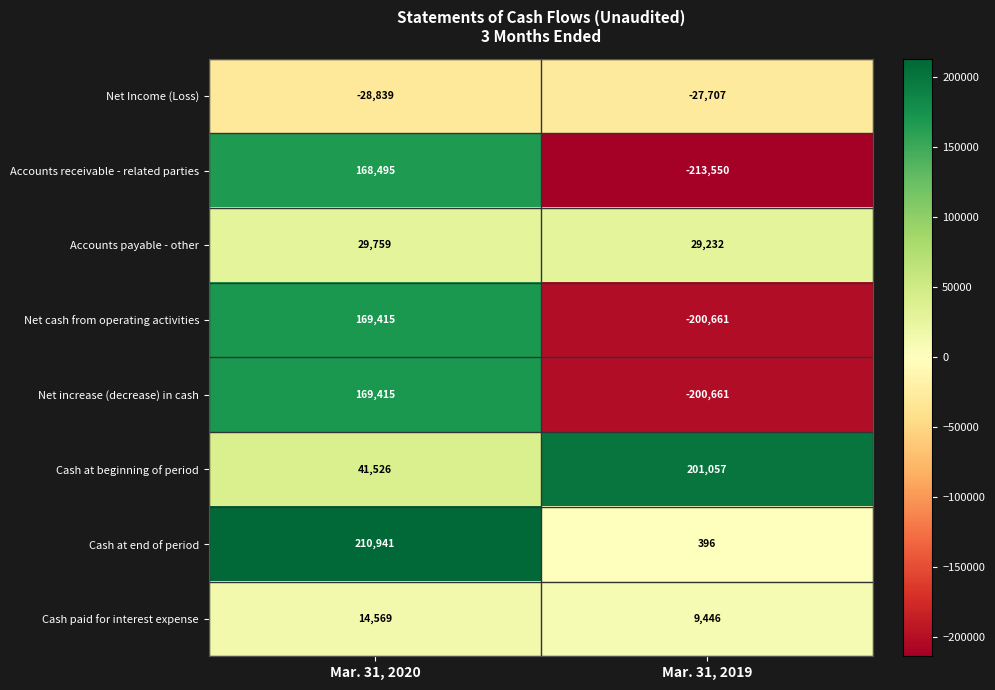

Reading left to right, extract all data points from this chart.

Net Income (Loss): Mar. 31, 2020=-28839	Mar. 31, 2019=-27707
Accounts receivable - related parties: Mar. 31, 2020=168495	Mar. 31, 2019=-213550
Accounts payable - other: Mar. 31, 2020=29759	Mar. 31, 2019=29232
Net cash from operating activities: Mar. 31, 2020=169415	Mar. 31, 2019=-200661
Net increase (decrease) in cash: Mar. 31, 2020=169415	Mar. 31, 2019=-200661
Cash at beginning of period: Mar. 31, 2020=41526	Mar. 31, 2019=201057
Cash at end of period: Mar. 31, 2020=210941	Mar. 31, 2019=396
Cash paid for interest expense: Mar. 31, 2020=14569	Mar. 31, 2019=9446